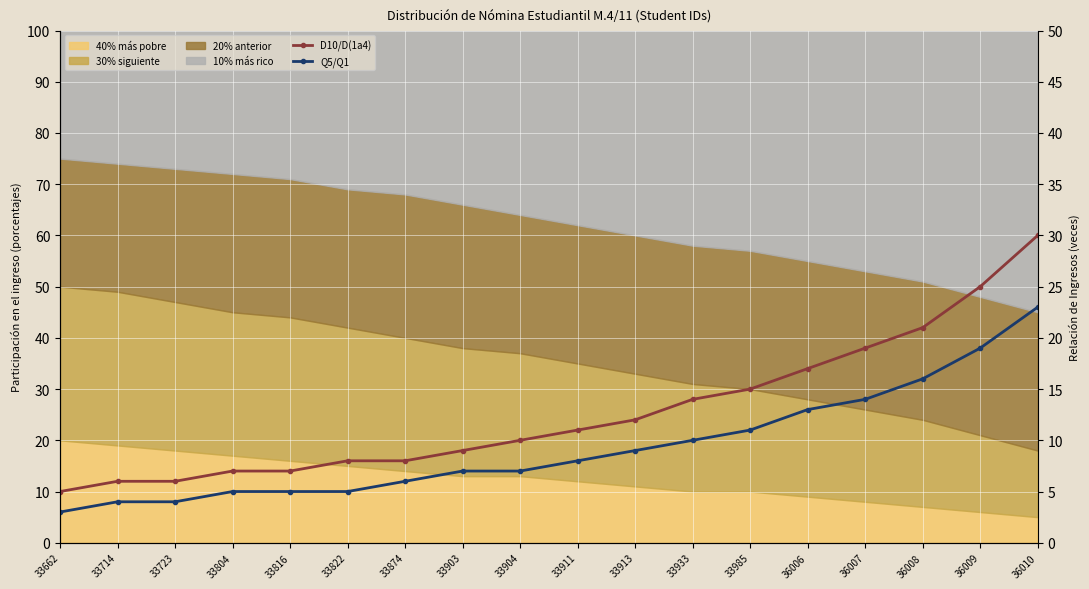

True or false: D10/D(1a4) and Q5/Q1 cross at least once.

False